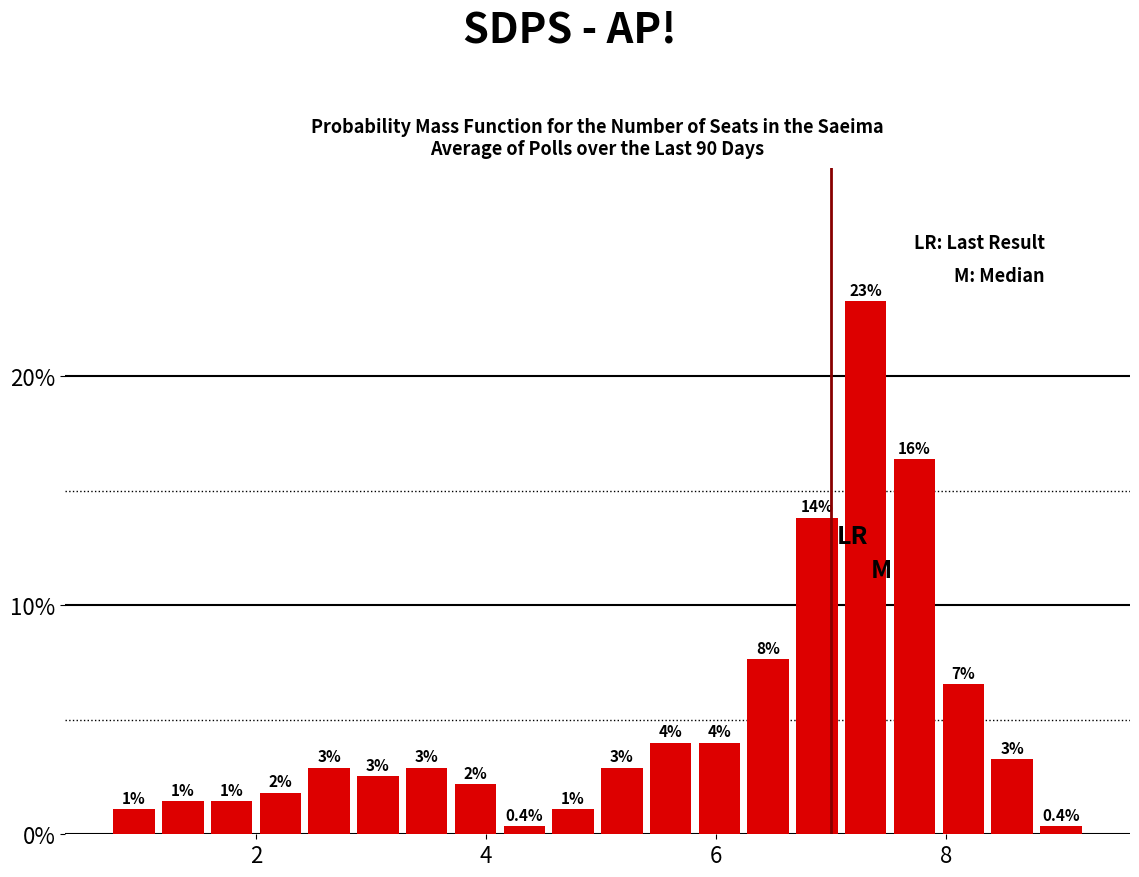

Read against the x-axis, roughly where is the centre of the tallest bar?

7.4